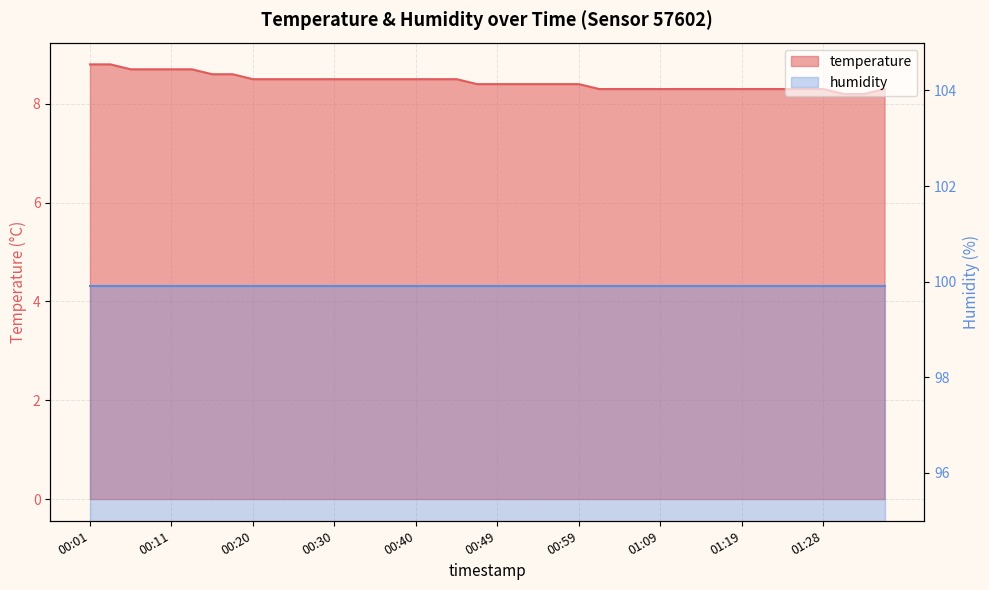

True or false: the data has more than 0 interior local peaks.

False